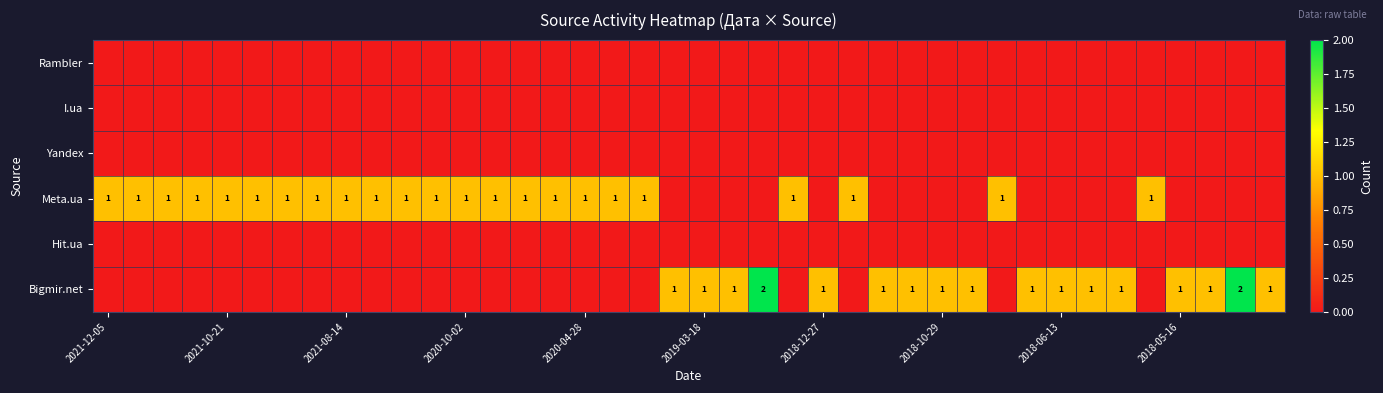

What is the greatest value displayed?

2